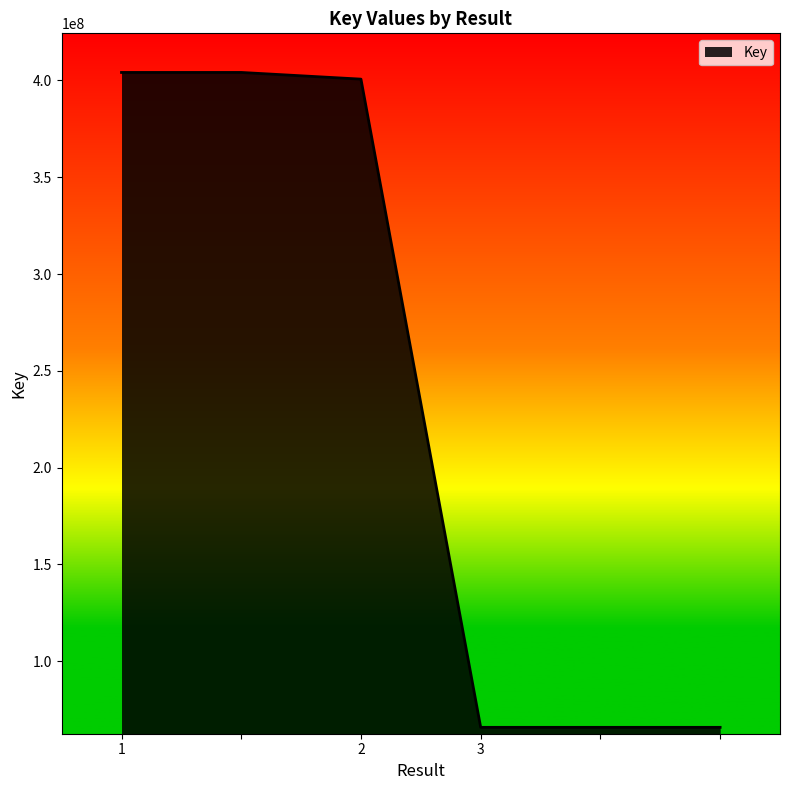

What is the difference between the maximum and second lowest values?

338213680